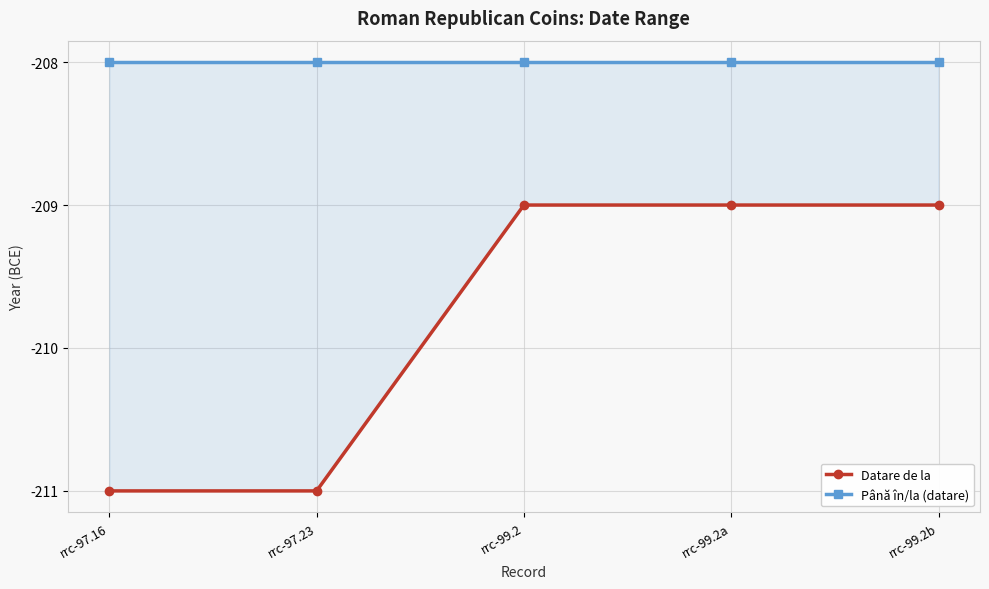

Is this an area chart (filled region under the line)?

No